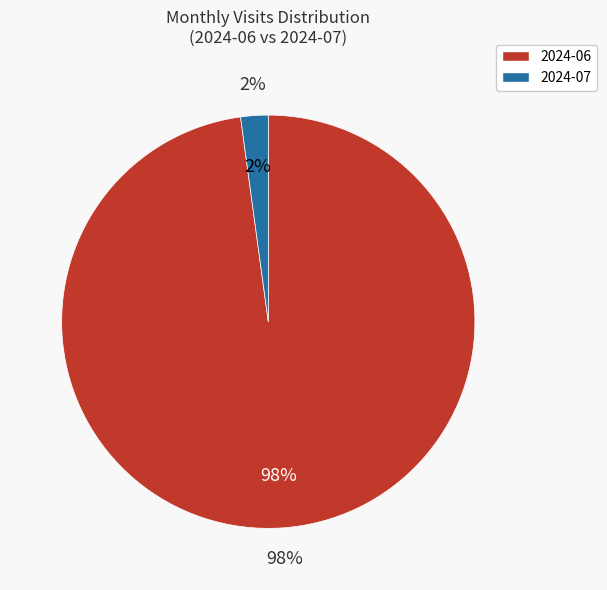

To the nearest percent, what is the combined percentage of 2024-06 and 2024-07?

100%